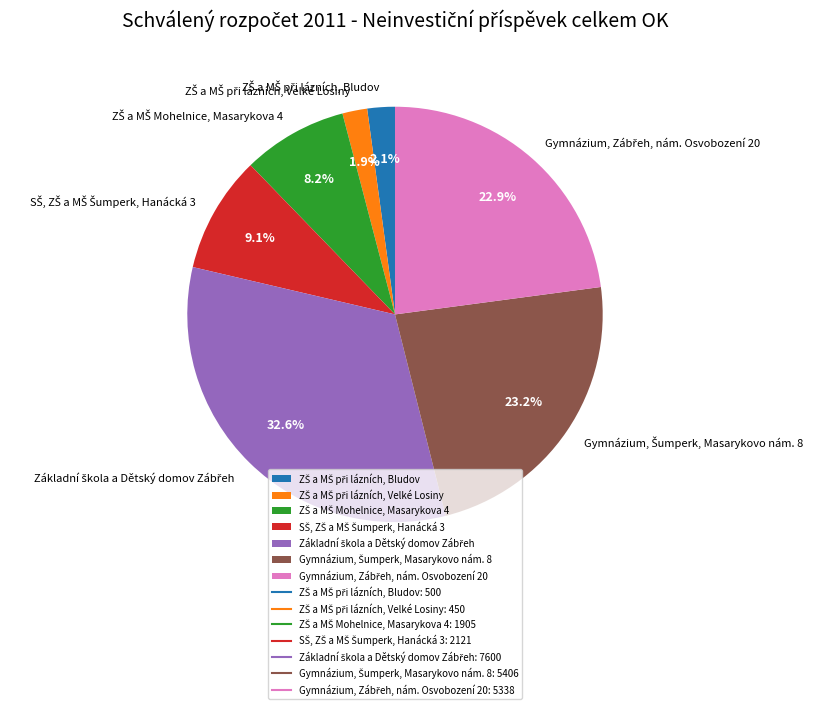

Count the number of slices in the pie.

7